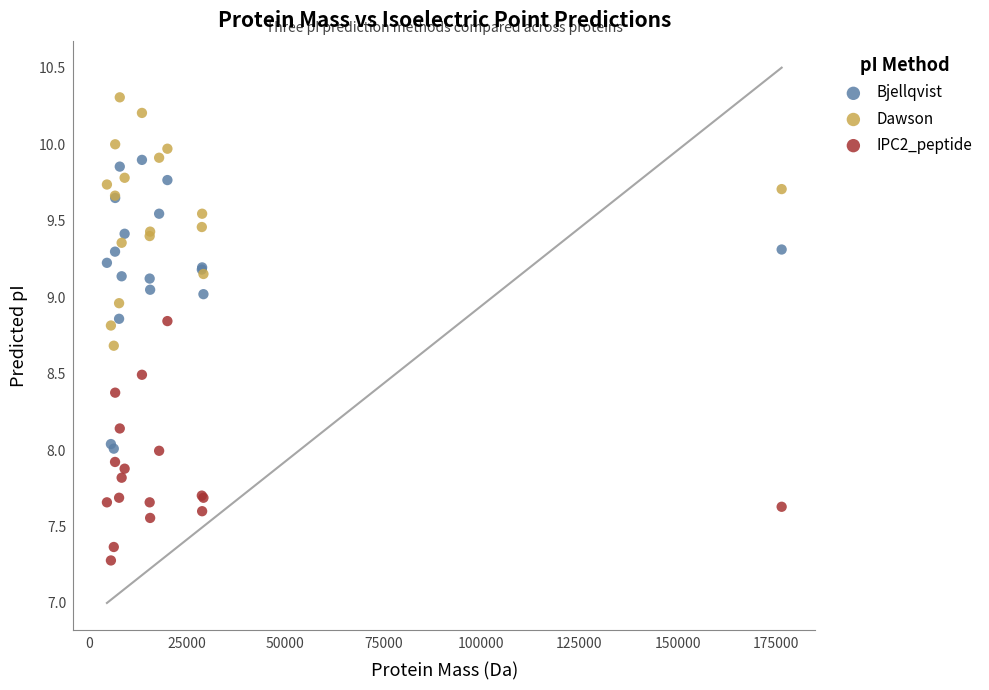

Which series reaches the minimum Y coordinate?

IPC2_peptide